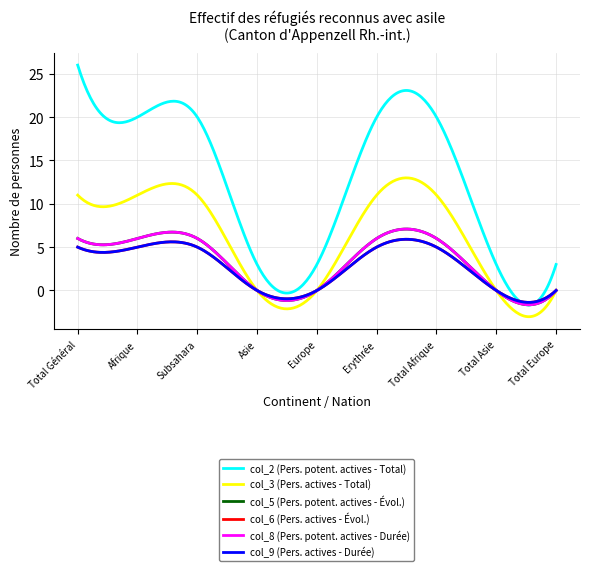

Is this an area chart (filled region under the line)?

No